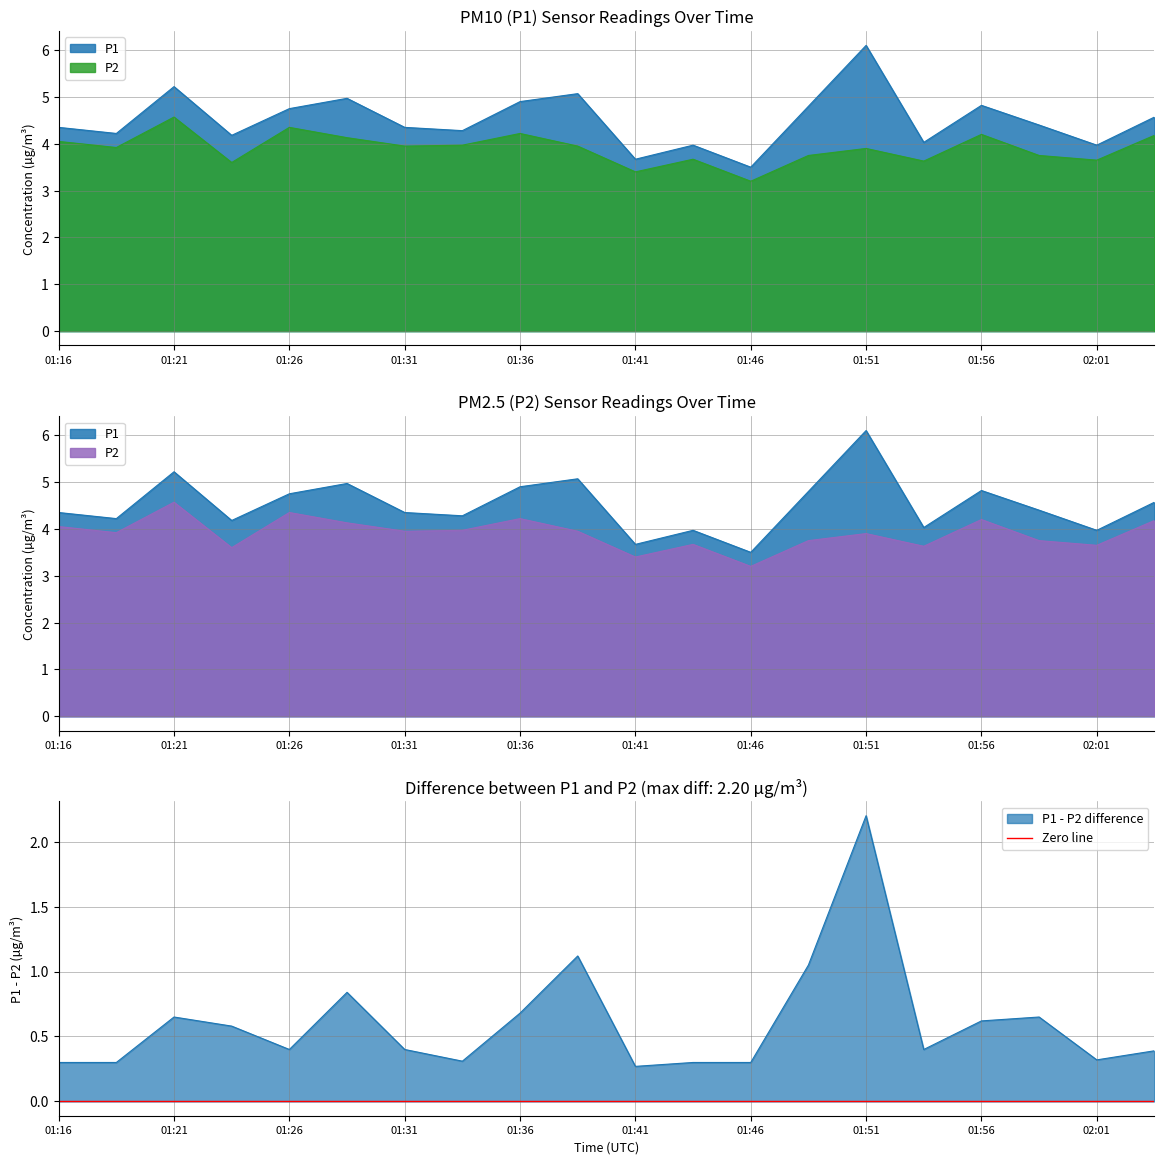

List the labels in order of P1 value, smallest first.

01:46, 01:41, 01:43, 02:01, 01:53, 01:23, 01:18, 01:33, 01:16, 01:31, 01:58, 02:03, 01:26, 01:48, 01:56, 01:36, 01:28, 01:38, 01:21, 01:51